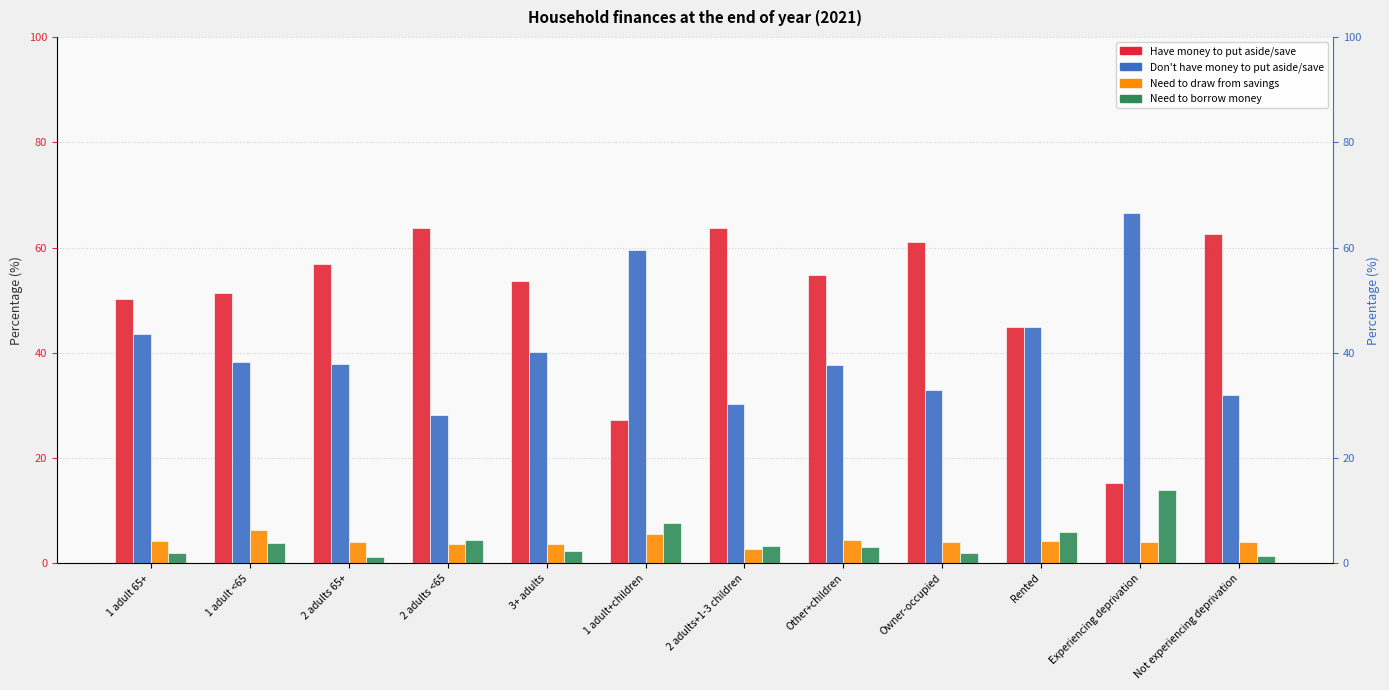

Reading left to right, what are all the values shown in this chart?

Have money to put aside/save: 1 adult 65+=50.2	1 adult <65=51.3	2 adults 65+=56.8	2 adults <65=63.8	3+ adults=53.7	1 adult+children=27.2	2 adults+1-3 children=63.7	Other+children=54.7	Owner-occupied=61.1	Rented=45.0	Experiencing deprivation=15.2	Not experiencing deprivation=62.6
Don't have money to put aside/save: 1 adult 65+=43.5	1 adult <65=38.3	2 adults 65+=37.9	2 adults <65=28.1	3+ adults=40.2	1 adult+children=59.6	2 adults+1-3 children=30.2	Other+children=37.7	Owner-occupied=33.0	Rented=44.9	Experiencing deprivation=66.6	Not experiencing deprivation=31.9
Need to draw from savings: 1 adult 65+=4.2	1 adult <65=6.4	2 adults 65+=4.1	2 adults <65=3.6	3+ adults=3.7	1 adult+children=5.5	2 adults+1-3 children=2.7	Other+children=4.4	Owner-occupied=4.0	Rented=4.3	Experiencing deprivation=4.1	Not experiencing deprivation=4.1
Need to borrow money: 1 adult 65+=2.0	1 adult <65=3.9	2 adults 65+=1.2	2 adults <65=4.5	3+ adults=2.4	1 adult+children=7.7	2 adults+1-3 children=3.3	Other+children=3.2	Owner-occupied=2.0	Rented=5.9	Experiencing deprivation=14.0	Not experiencing deprivation=1.4